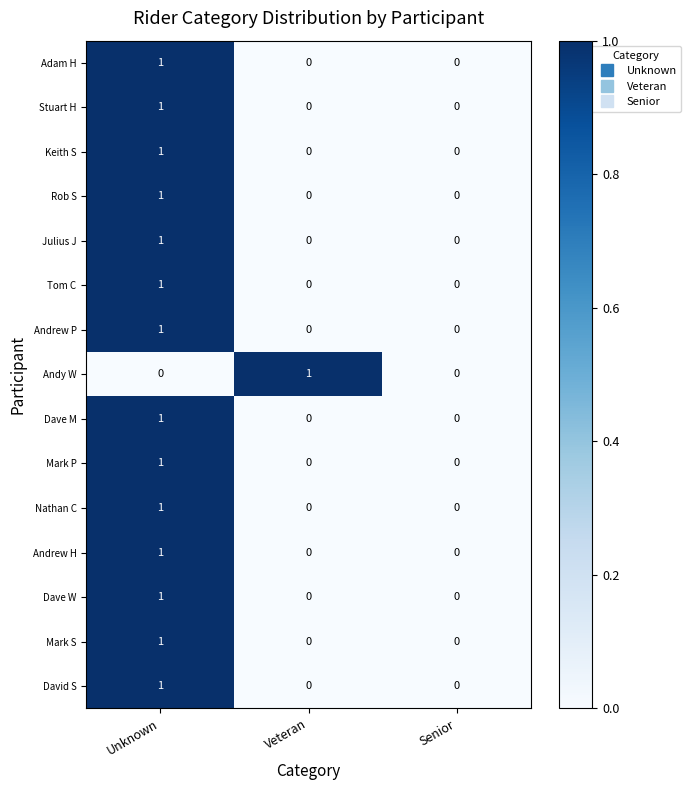

At which category is the sum across all series the highest?

Unknown